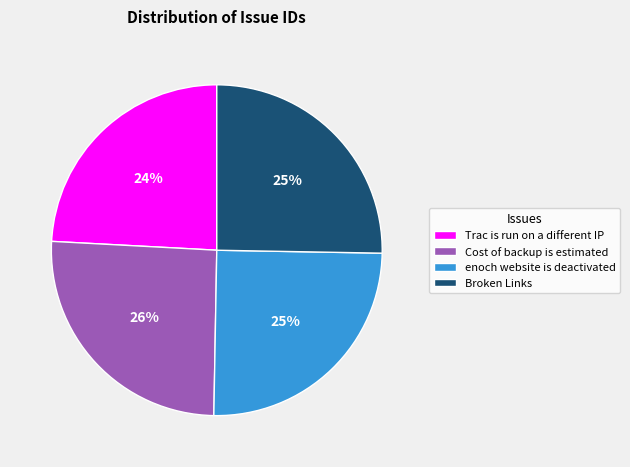

Is the sum of Broken Links and Trac is run on a different IP greater than half?

No